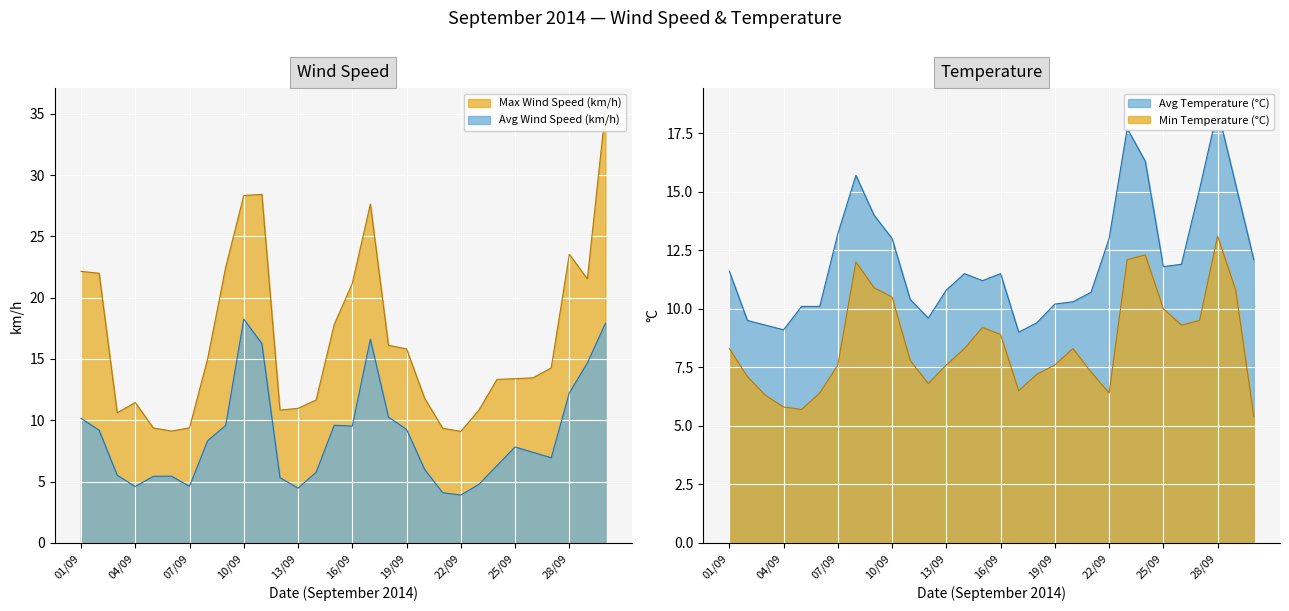

How many values in the Avg Temperature (°C) series are below 11?

13